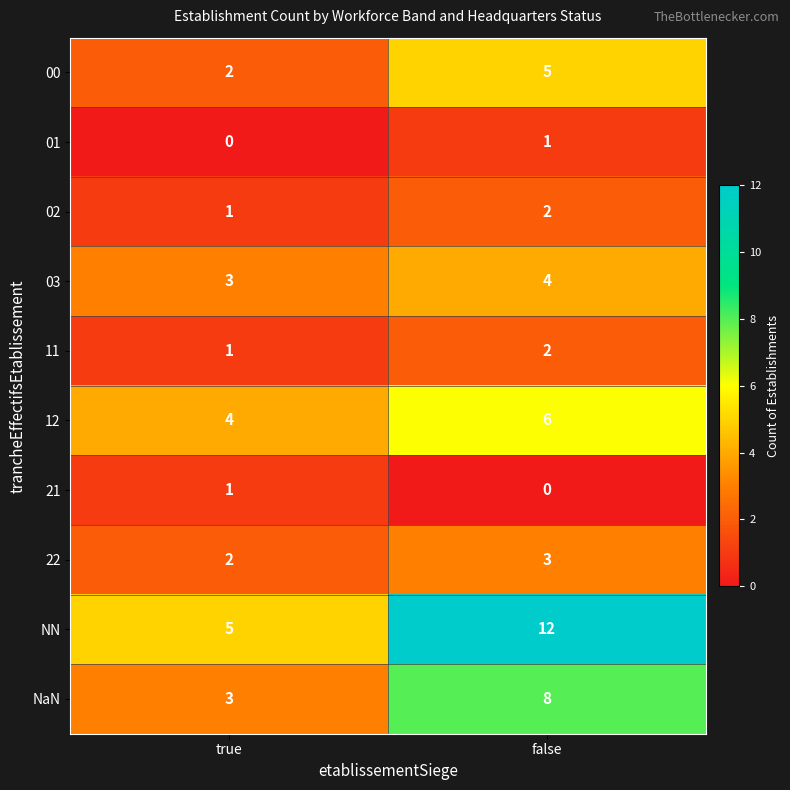

What is the sum of the 22 values at true and false?

5